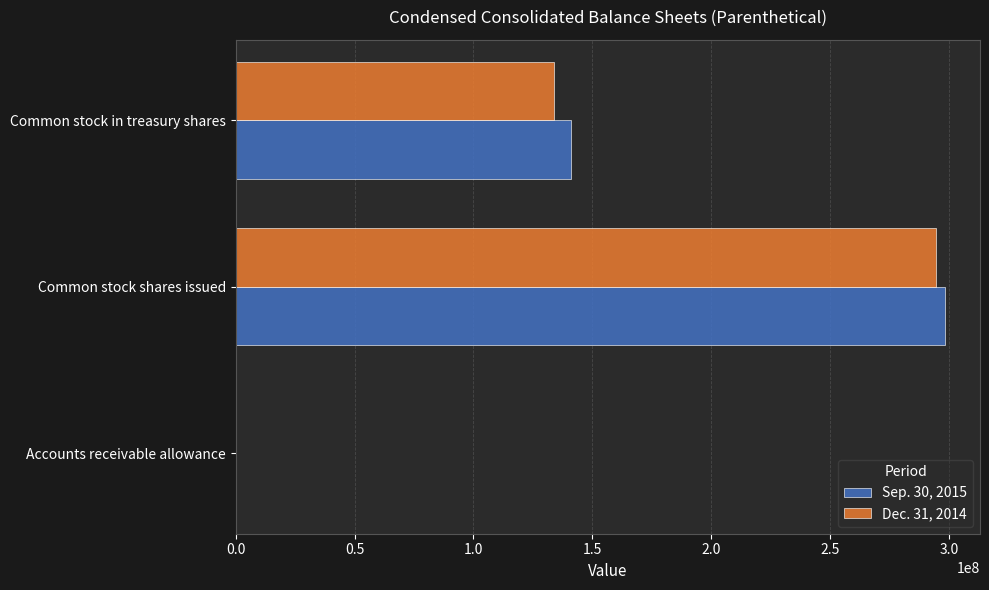

How many Sep. 30, 2015 values are between 6417 and 298112000?

3